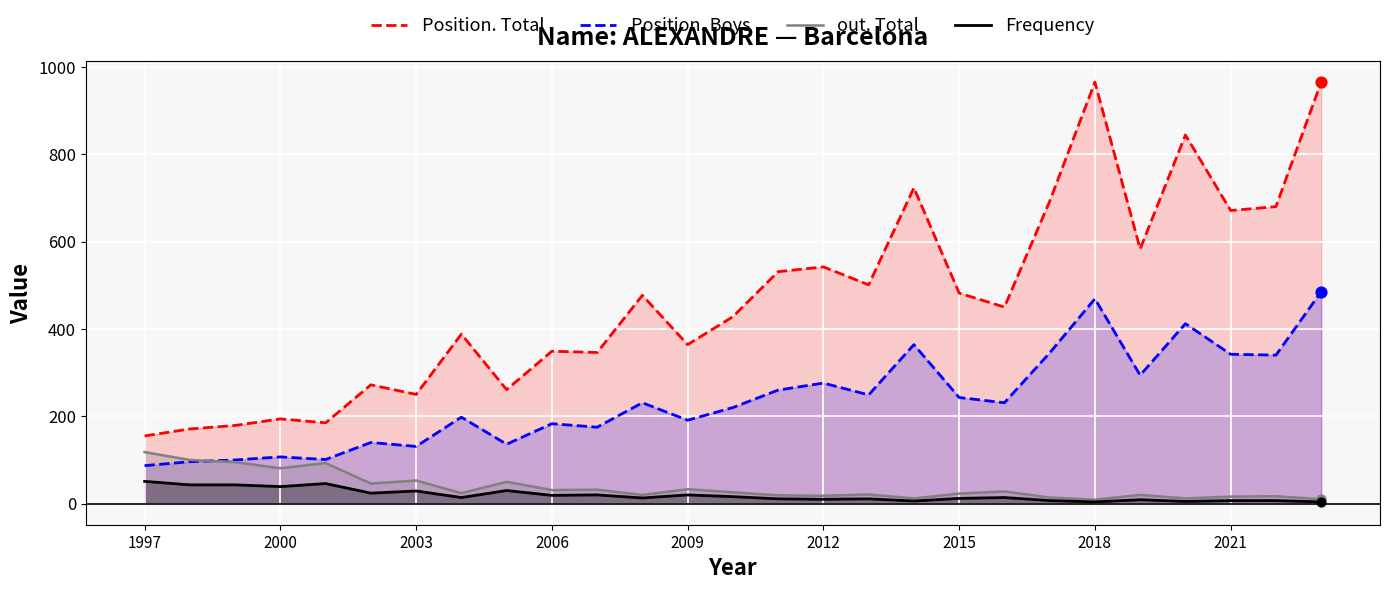

At how many categories does at least one series exceed 313?

19